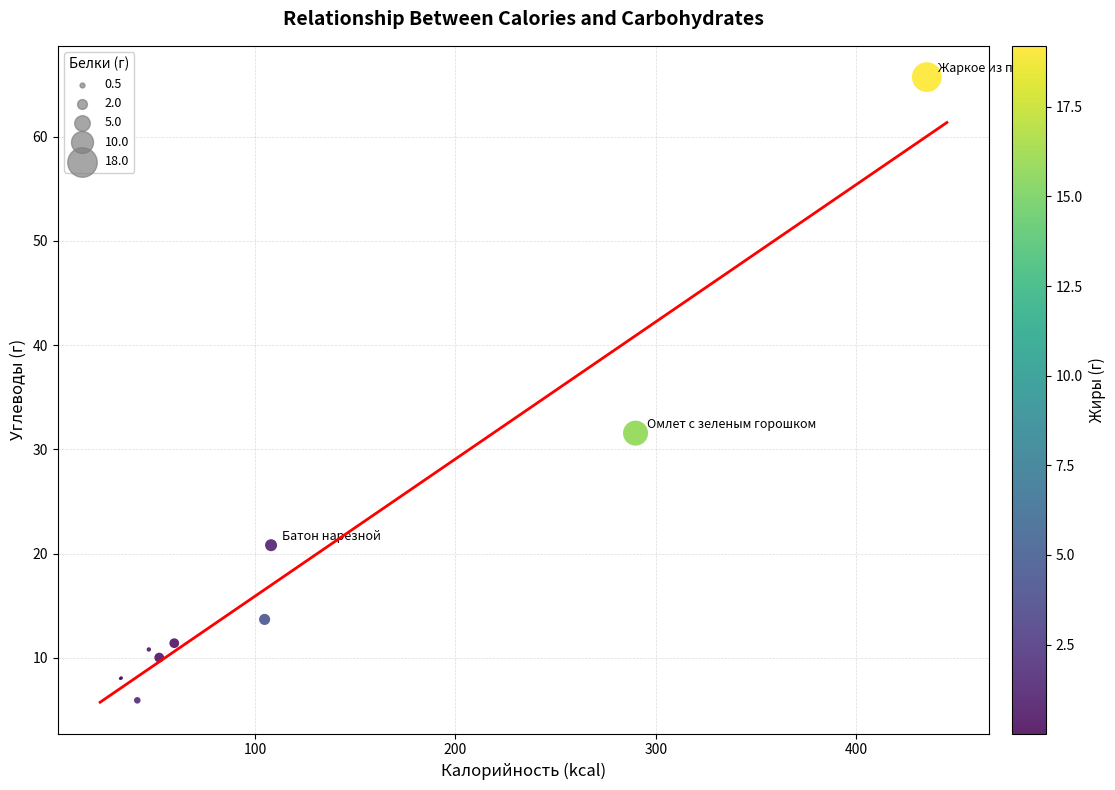

What Y value in the scatter plot is closest to 35?

31.6